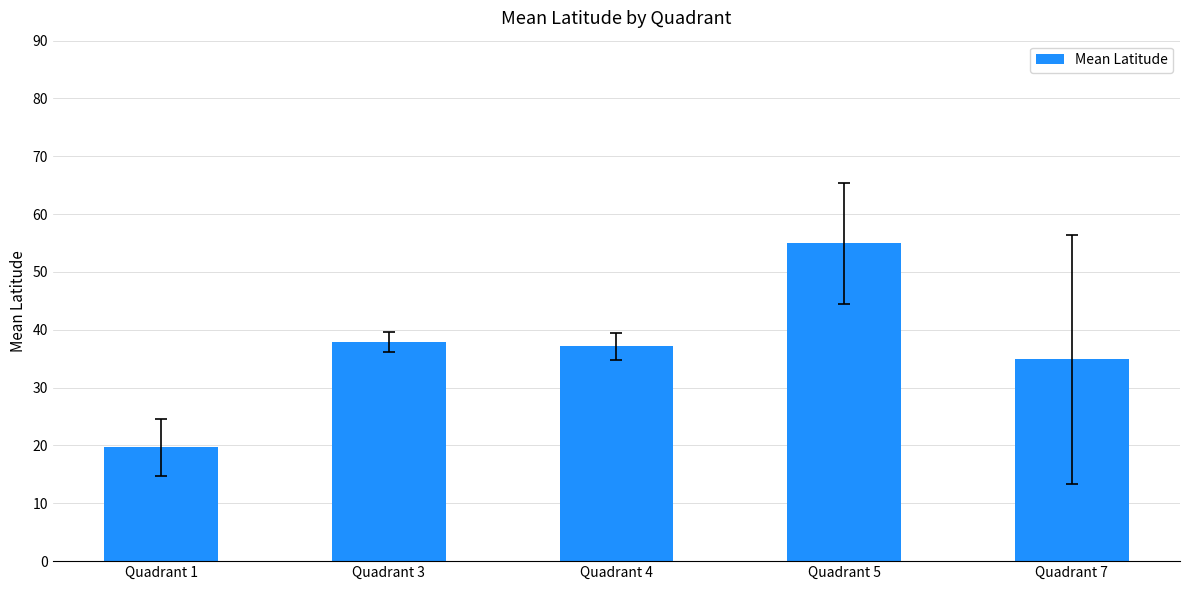

True or false: the data shows 54.9 at Quadrant 5.

True